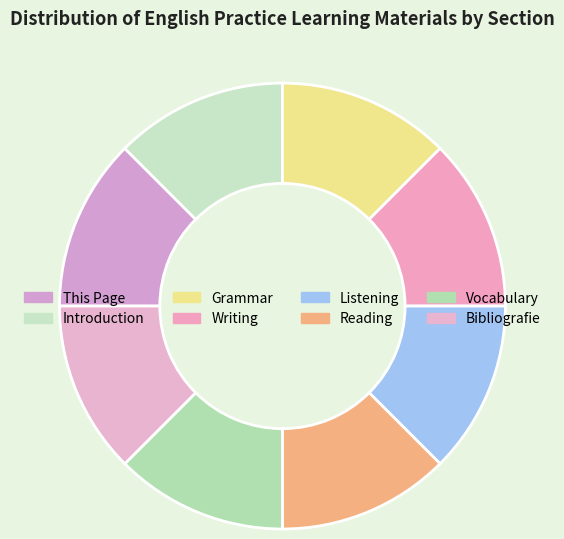

The Bibliografie slice represents 6% of the pie. True or false?

False